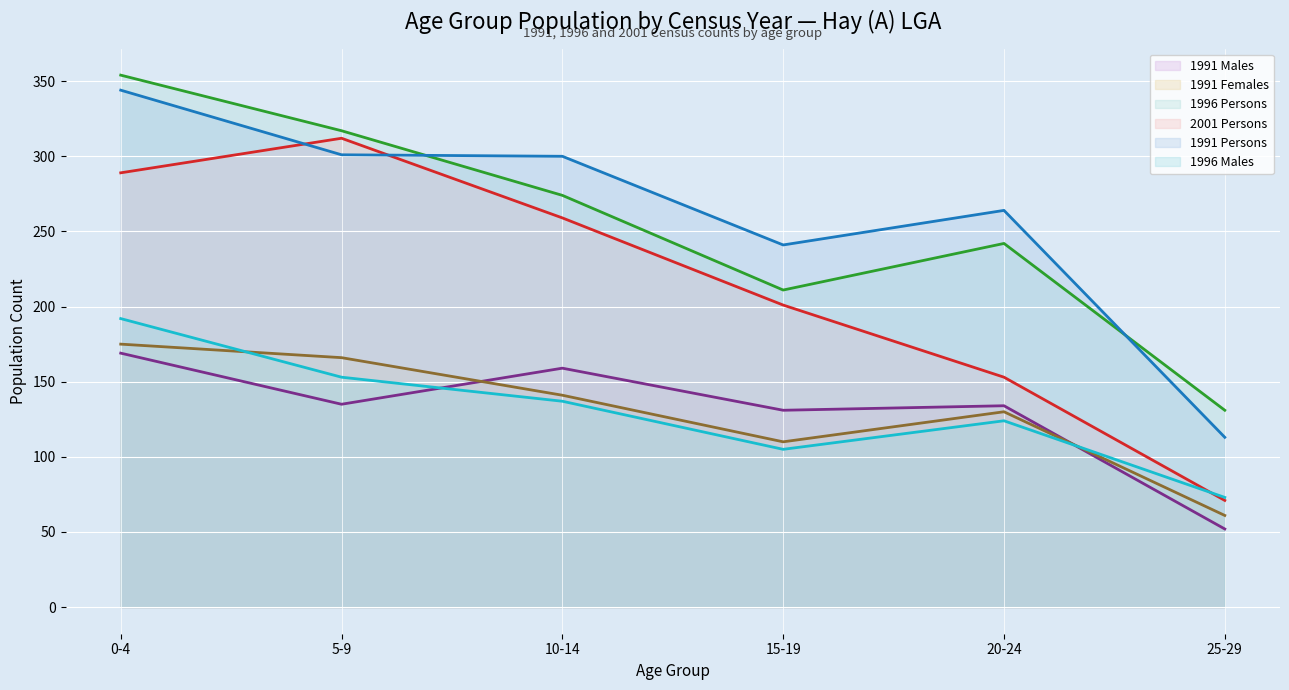

What is the difference between the 1991 Males (line) values at 20-24 and 10-14?

25